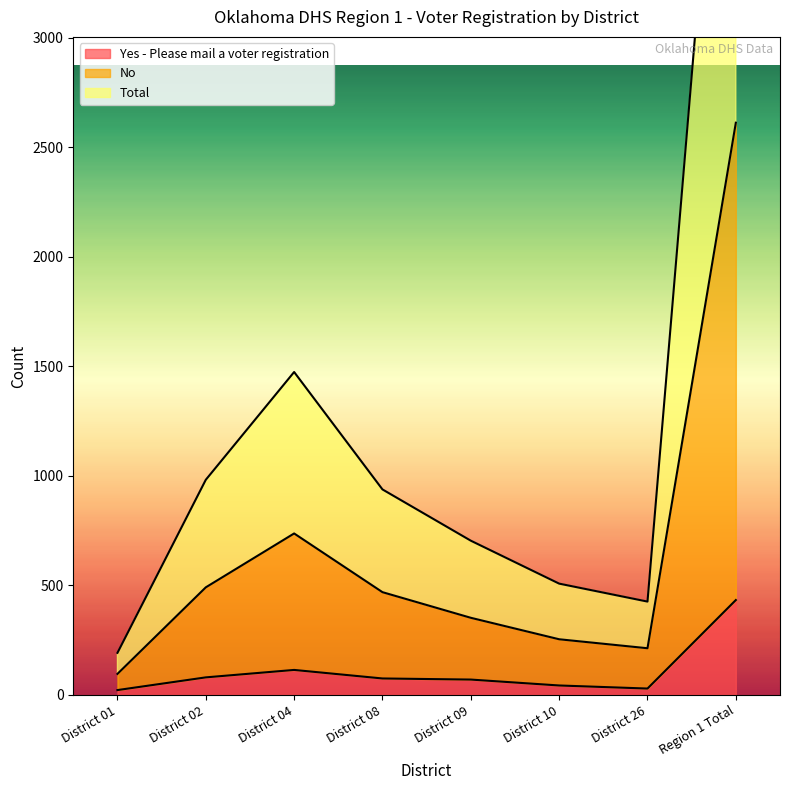

True or false: No and Total intersect in this chart.

False